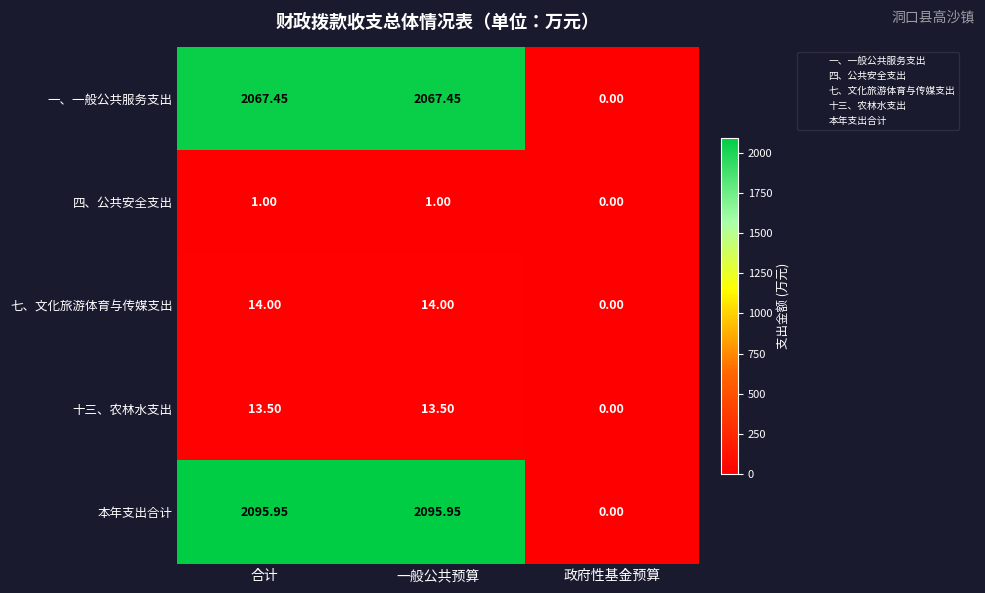

Is the value of 四、公共安全支出 at 政府性基金预算 greater than the value of 一、一般公共服务支出 at 合计?

No